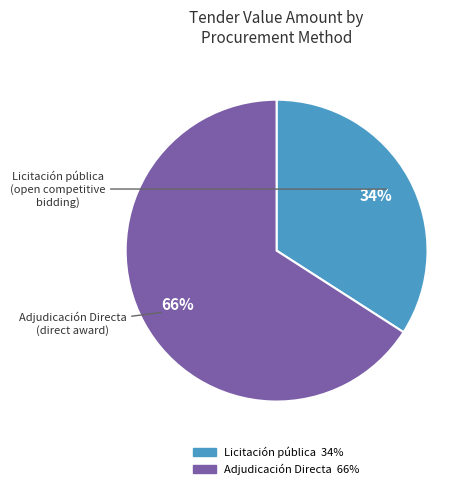

Does any single category account for the majority?

Yes